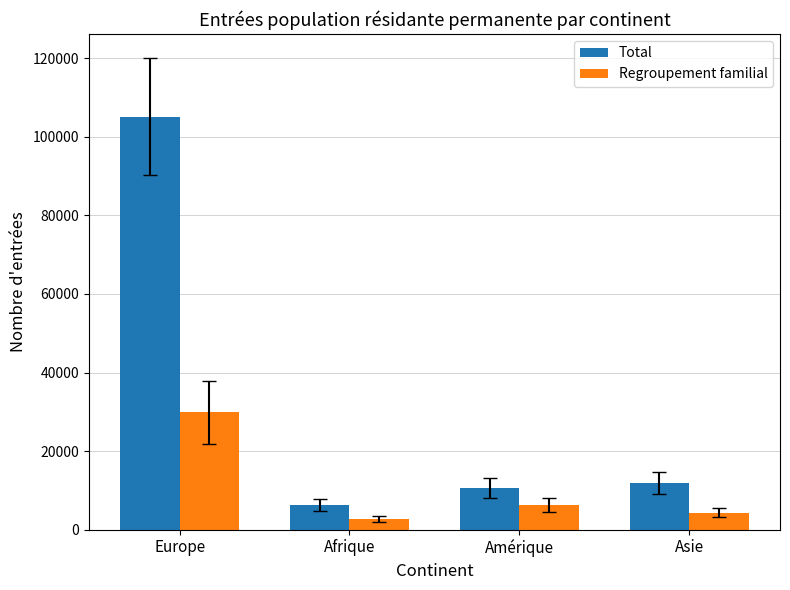

Rank the series by their average value, from lowest to highest.

Regroupement familial, Total